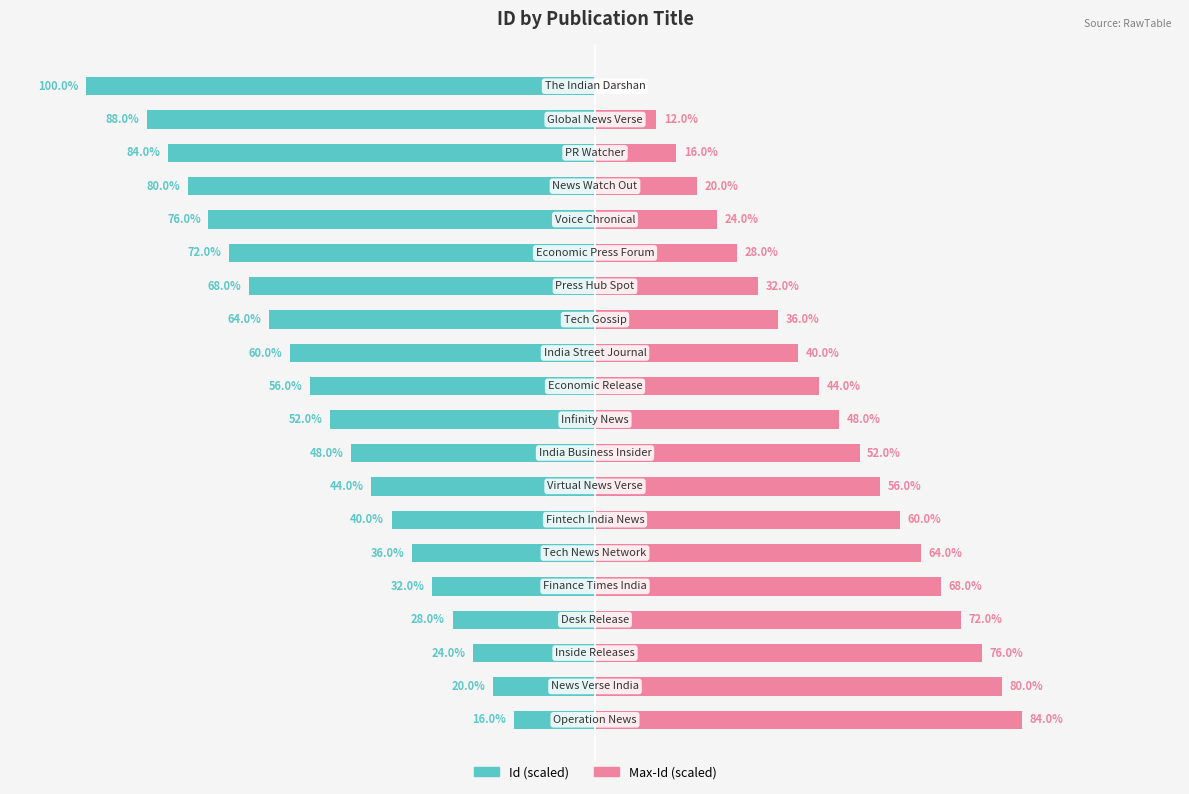

How many data points does each series have?

20